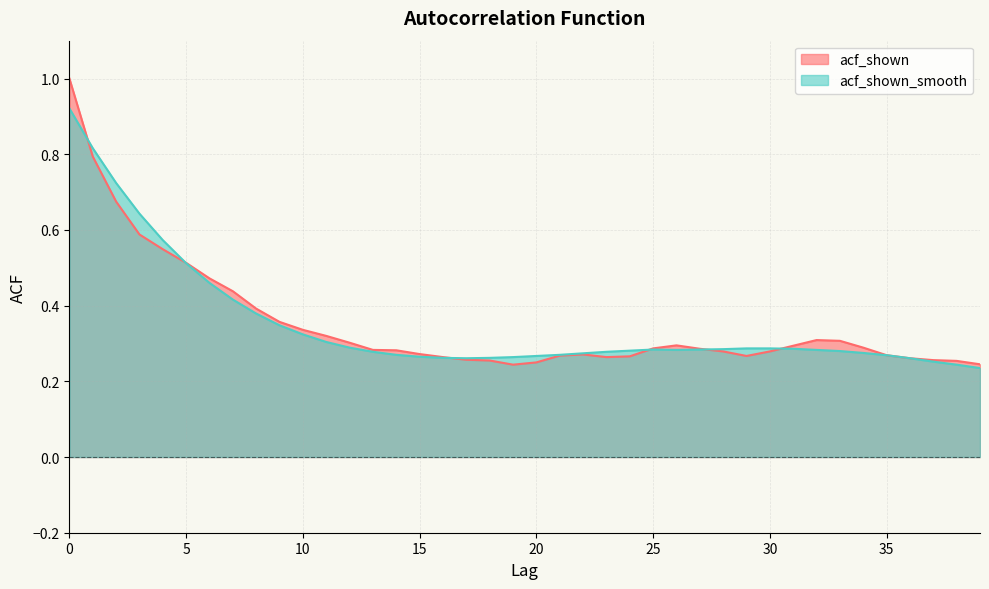

True or false: acf_shown_smooth has a value of 0.2 at 32.

False